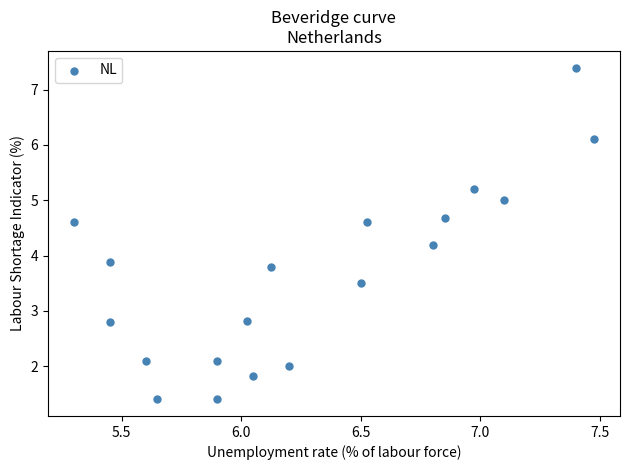

What is the range of X values (max minus min)?

2.2